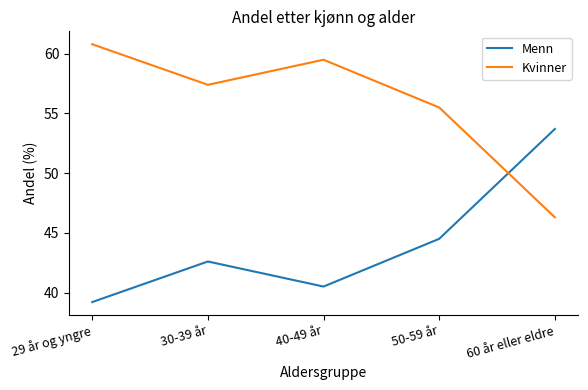

Reading right to left, list all the values displayed in this chart.

Menn: 60 år eller eldre=53.7	50-59 år=44.5	40-49 år=40.5	30-39 år=42.6	29 år og yngre=39.2
Kvinner: 60 år eller eldre=46.3	50-59 år=55.5	40-49 år=59.5	30-39 år=57.4	29 år og yngre=60.8